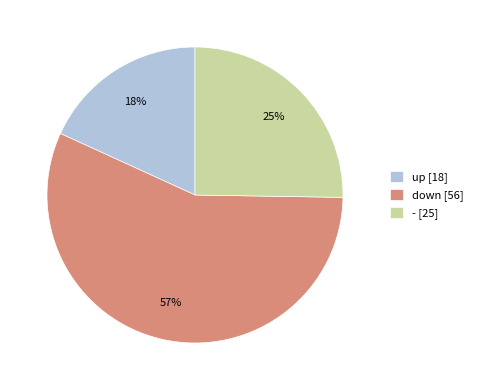

Does any single category account for the majority?

Yes